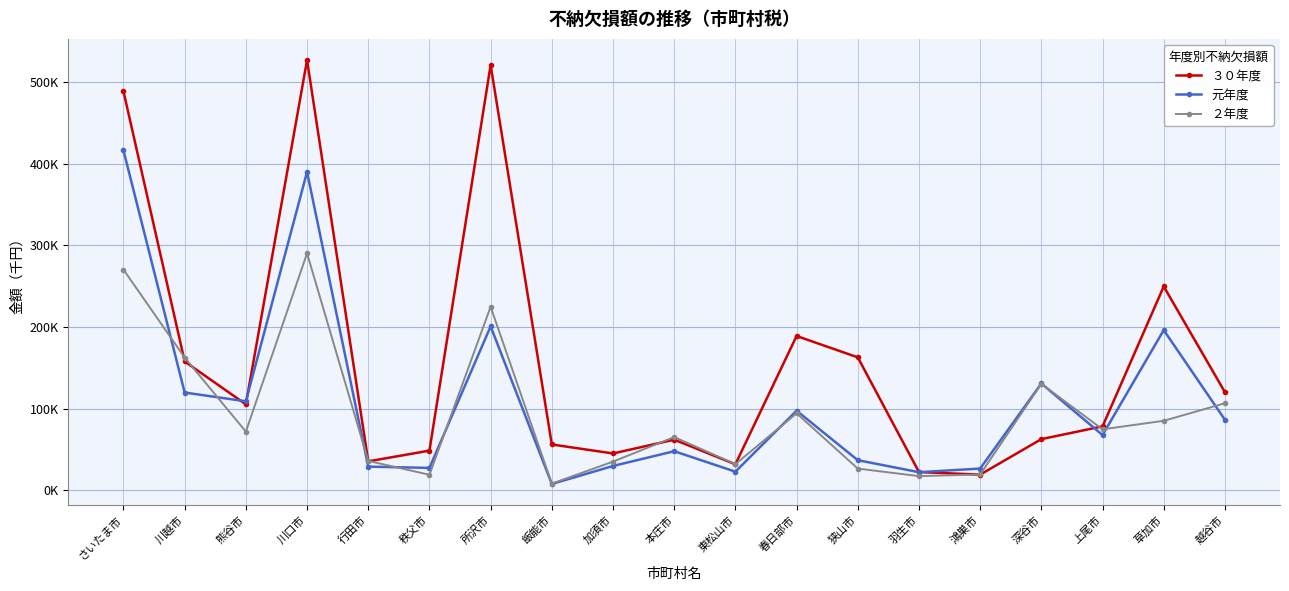

Which category has the highest value in the ２年度 series?

川口市